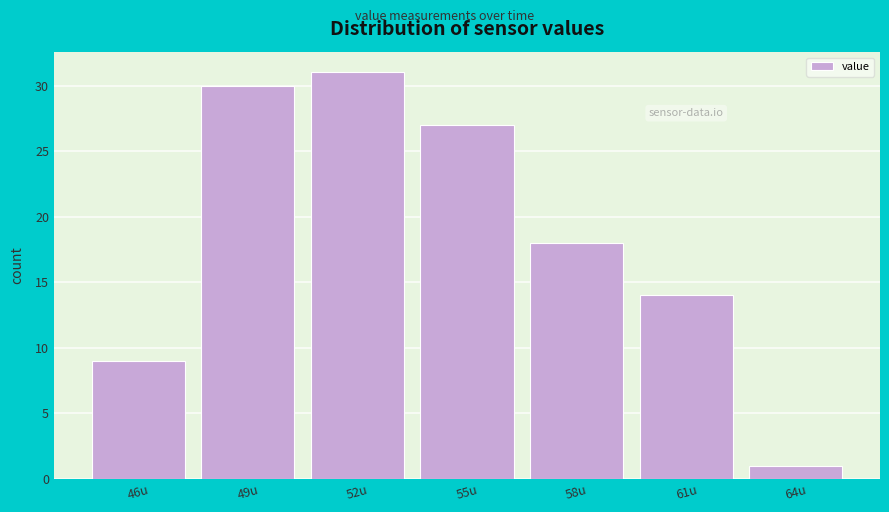

Reading left to right, list all the values displayed in this chart.

9	30	31	27	18	14	1